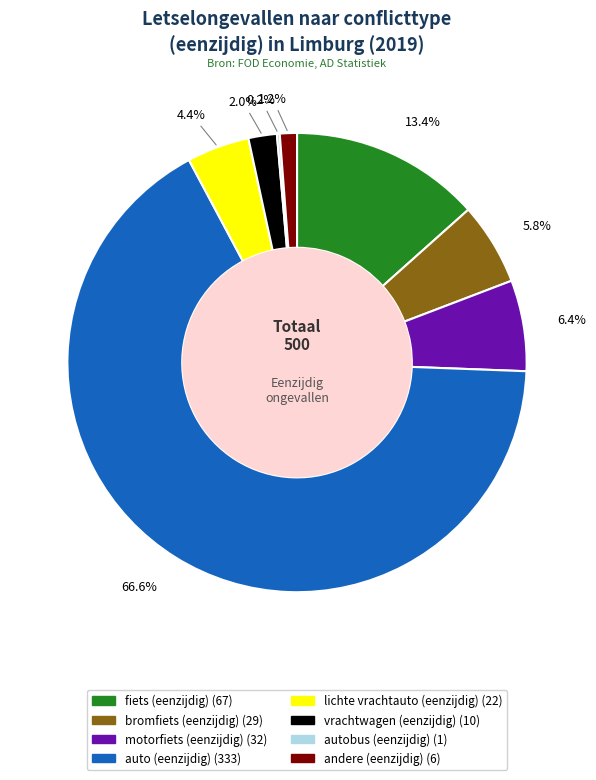

Is there a majority slice in this chart?

Yes